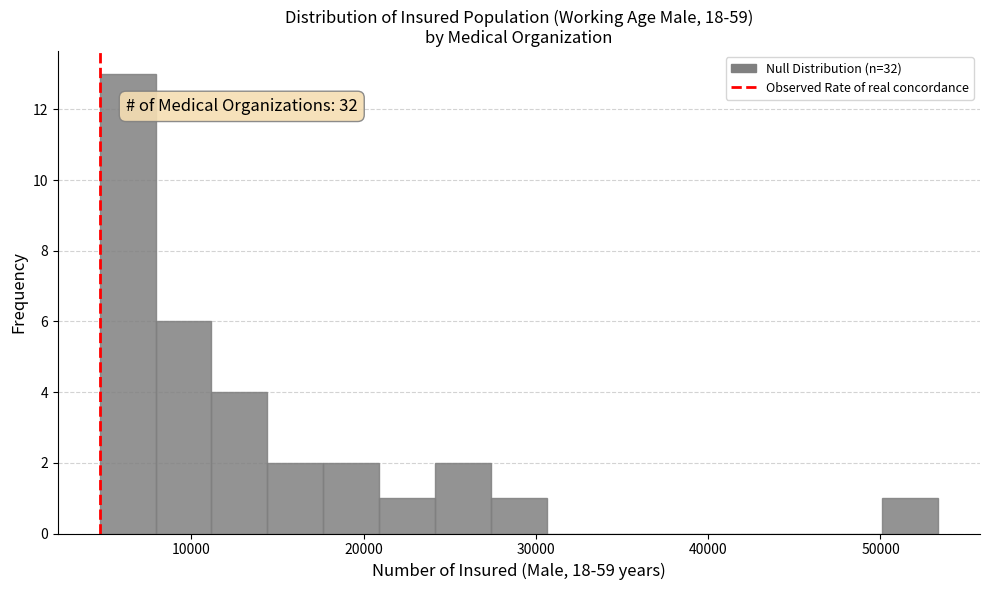

Read against the x-axis, roughly where is the centre of the tallest bar?

6000